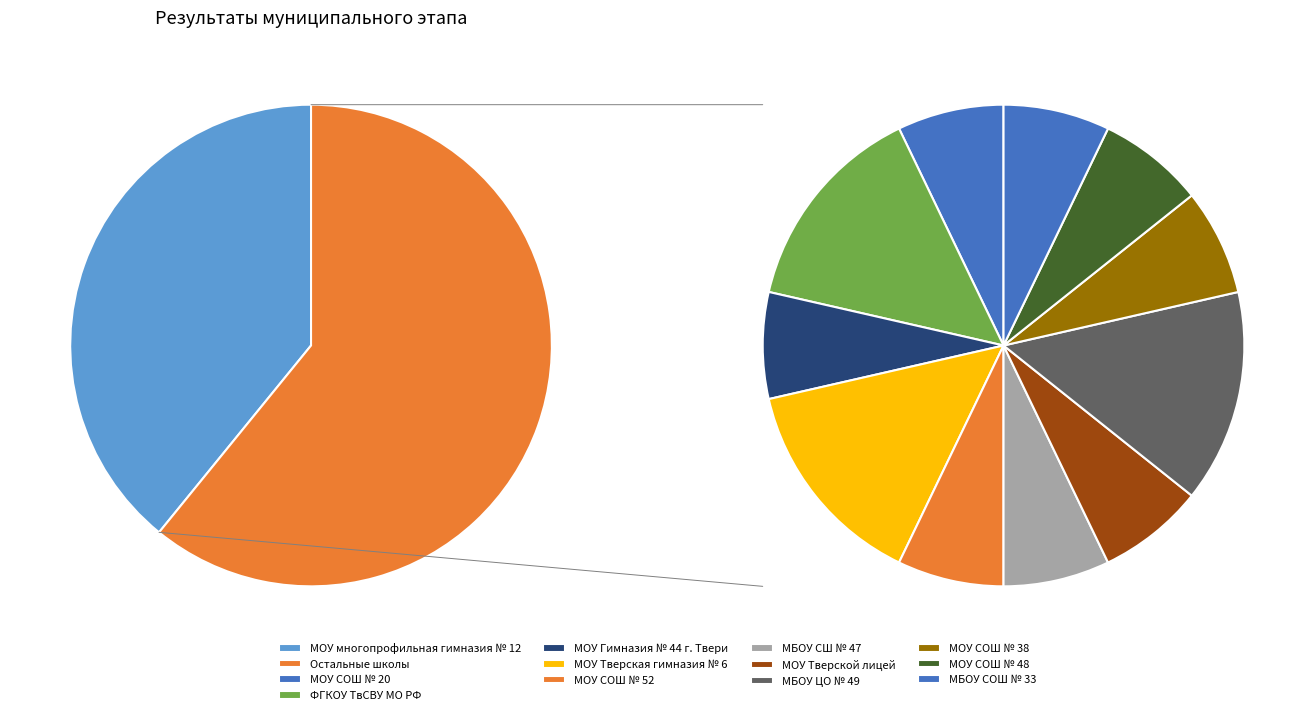

What percentage do МОУ Тверская гимназия № 6 and МБОУ ЦО № 49 together represent?

17.4%